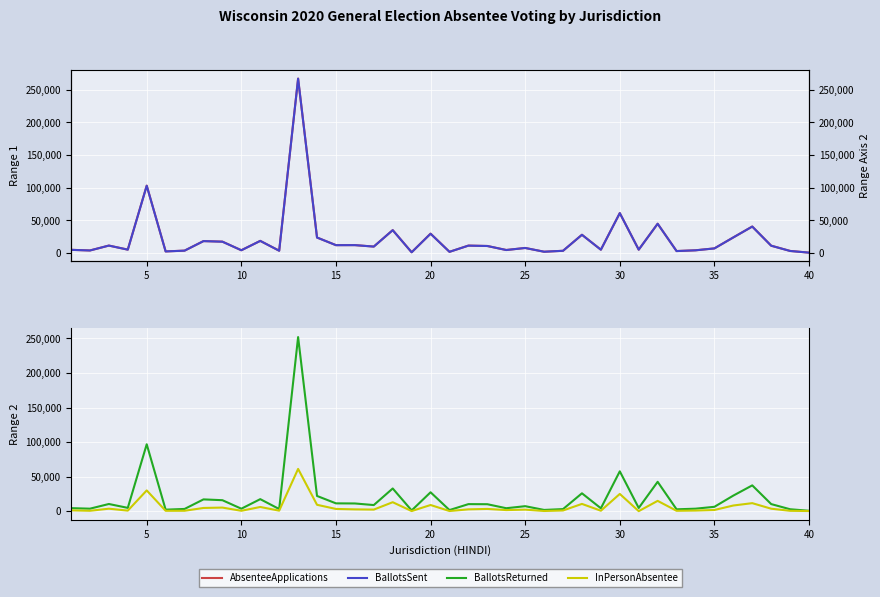

Which series has the largest total across all categories?

AbsenteeApplications